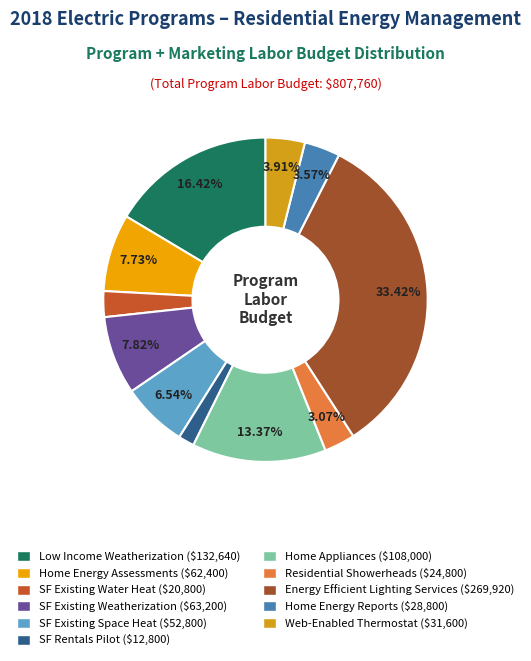

What portion of the pie excludes Low Income Weatherization?

83.6%